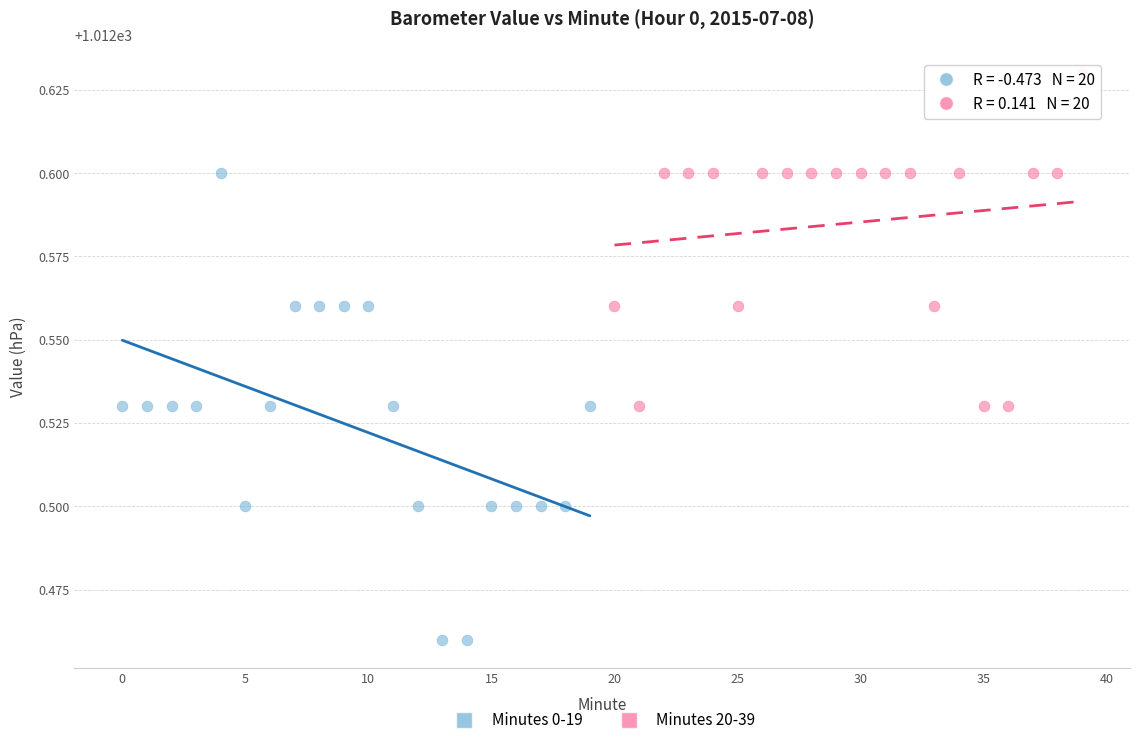

Which series reaches the minimum Y coordinate?

Minutes 0-19